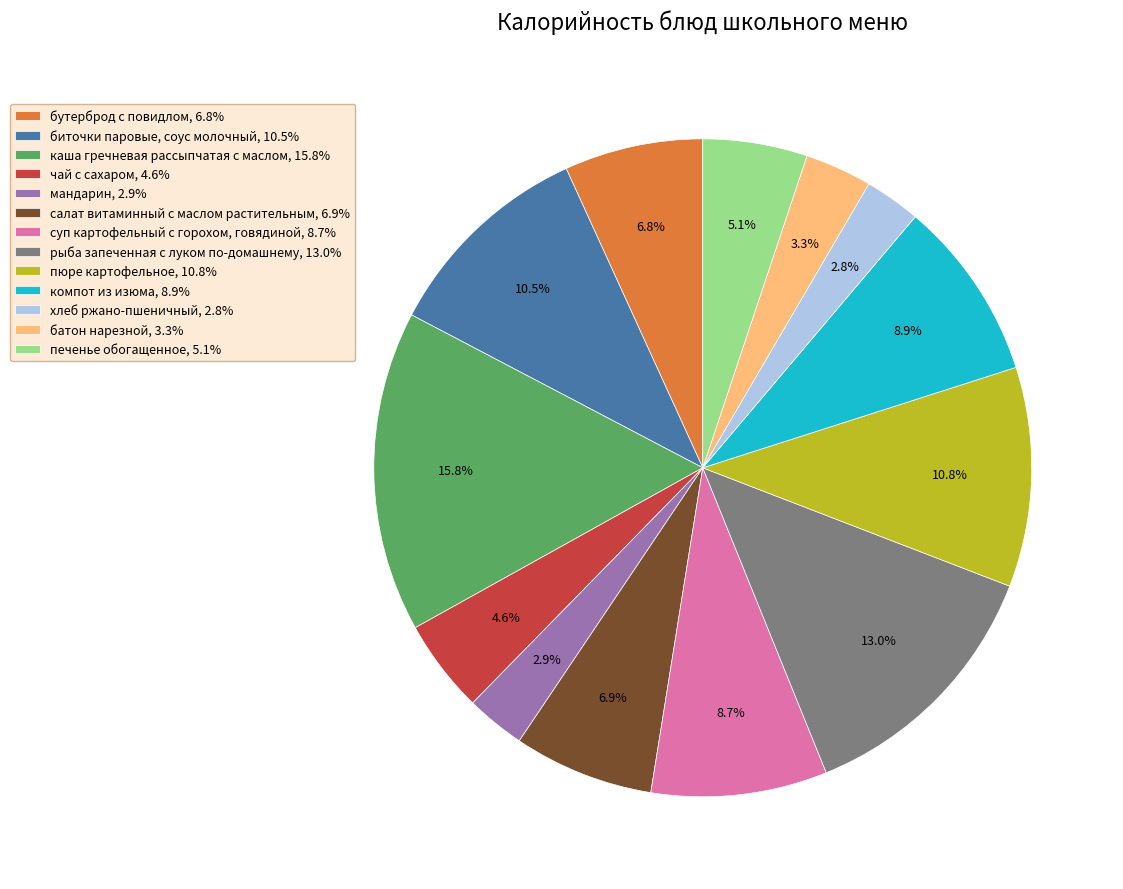

Count the number of slices in the pie.

13